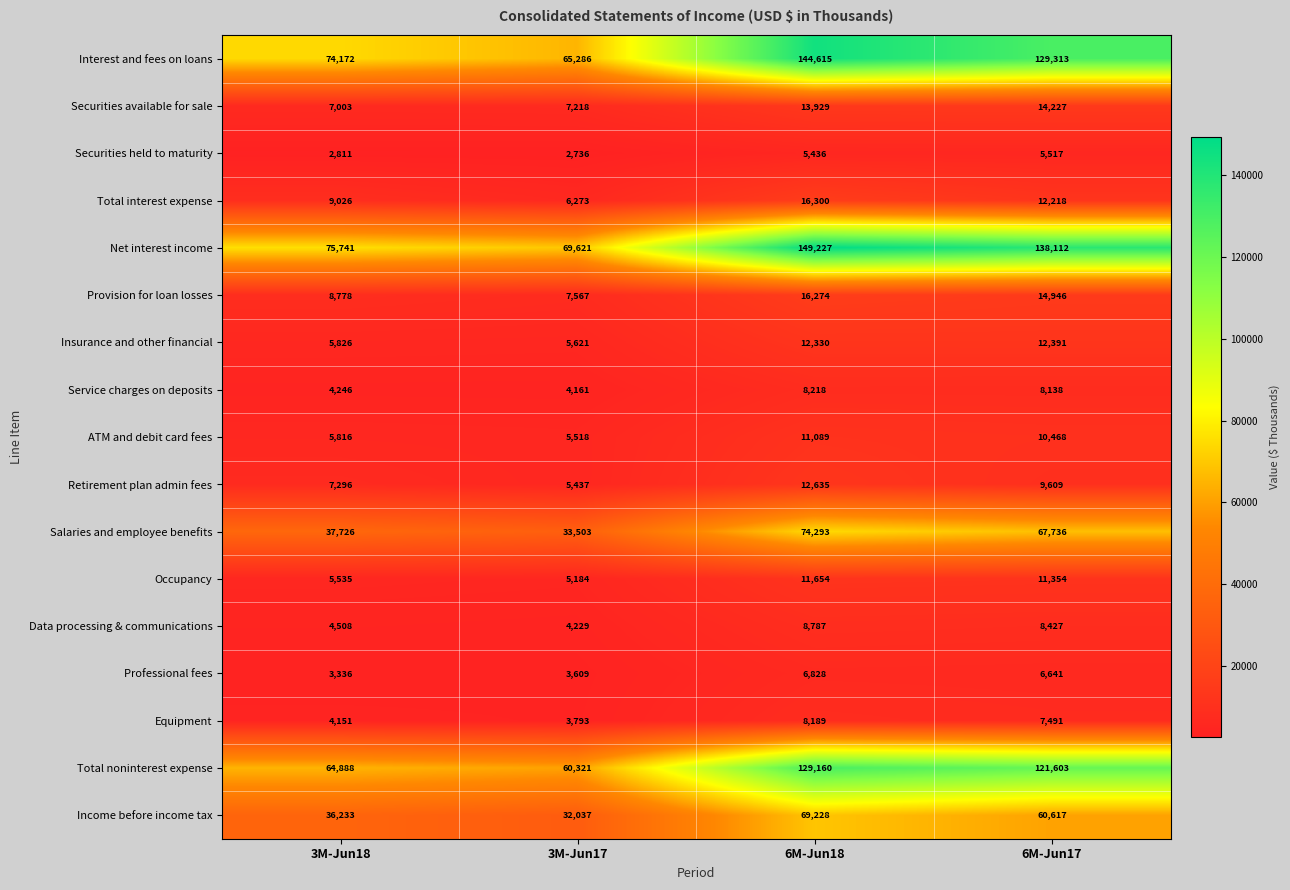

Which series has the widest spread of values?

Net interest income